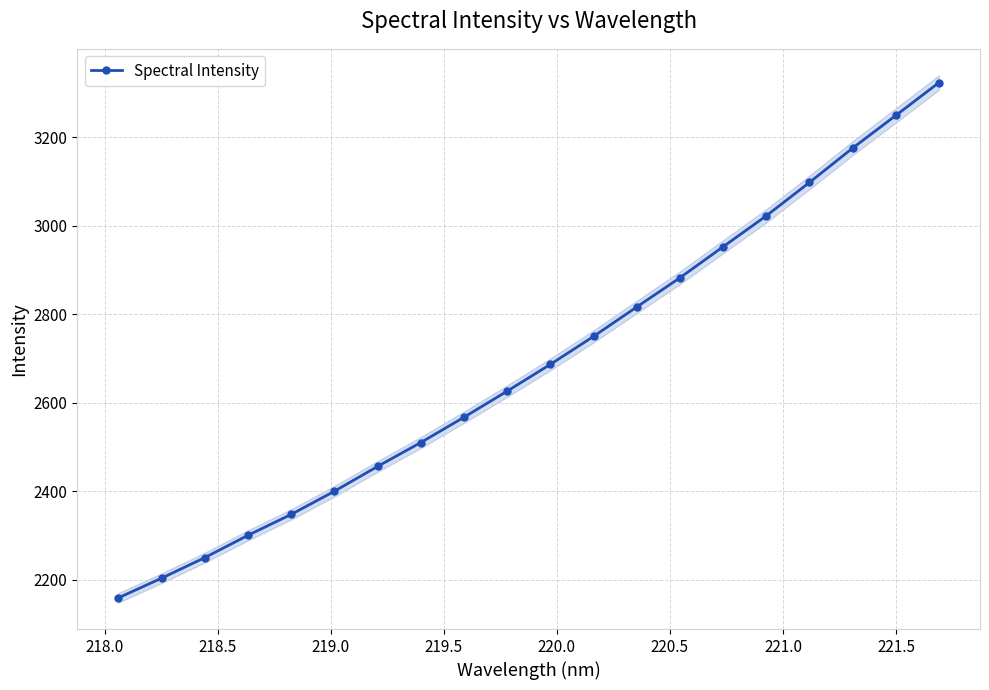

True or false: Spectral Intensity has more than 2 interior local peaks.

False